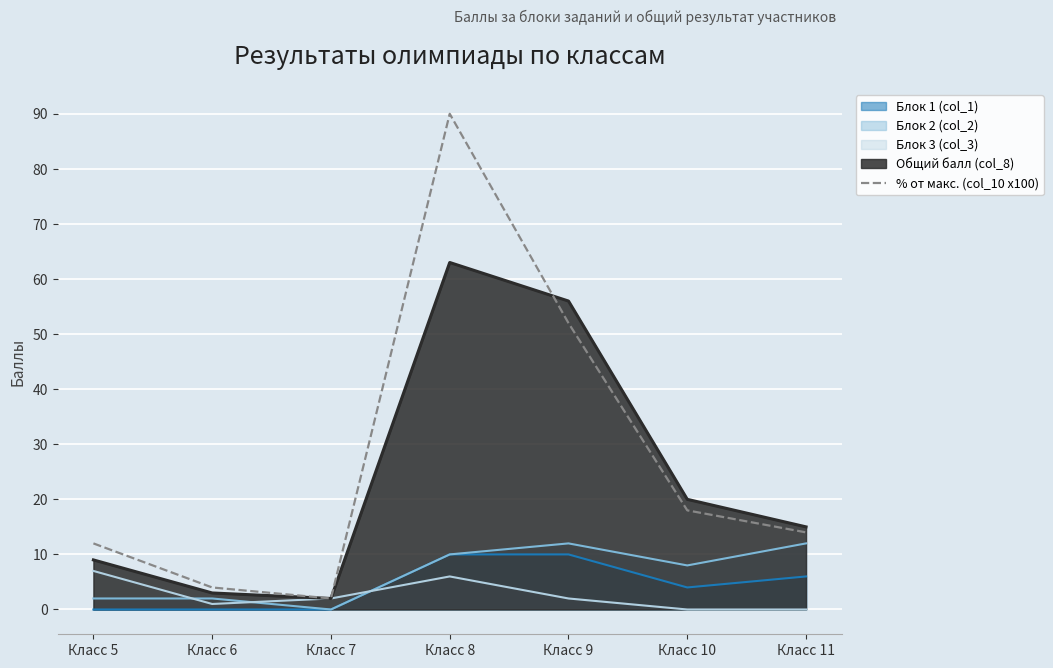

How many lines are shown in the chart?

5